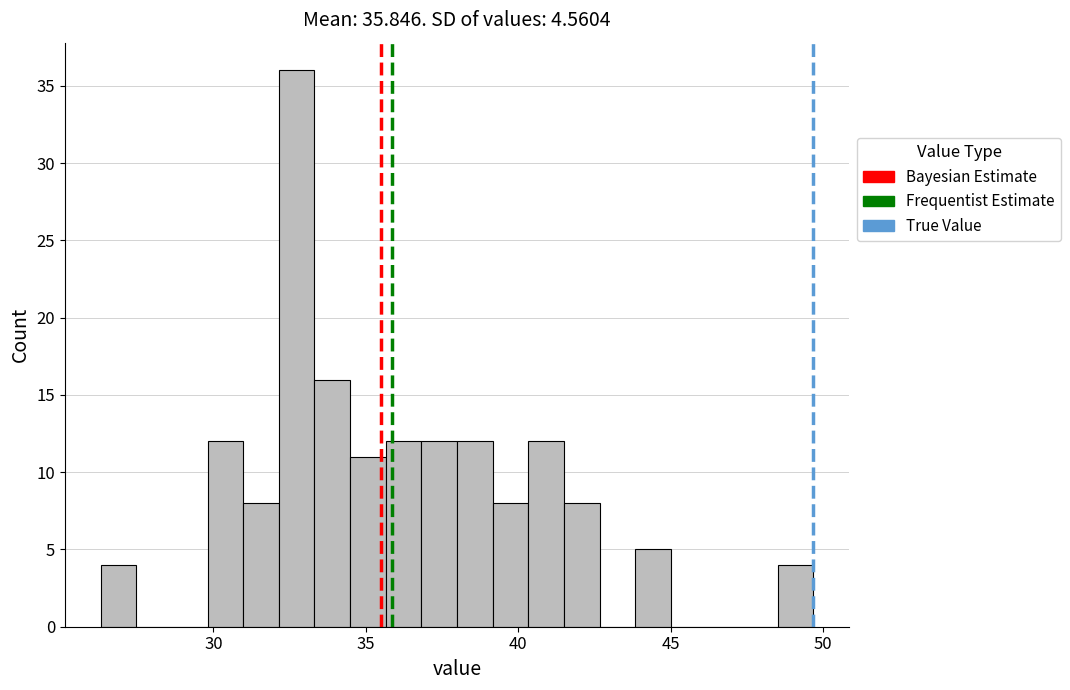

Read against the x-axis, roughly where is the centre of the tallest bar?

32.5